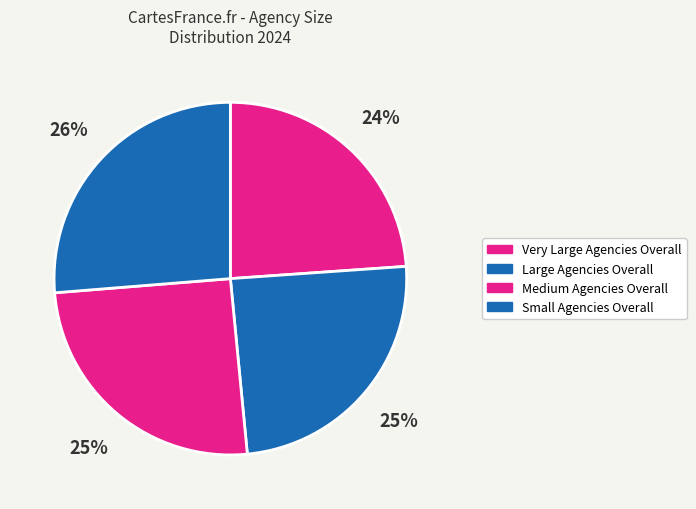

Count the number of slices in the pie.

4